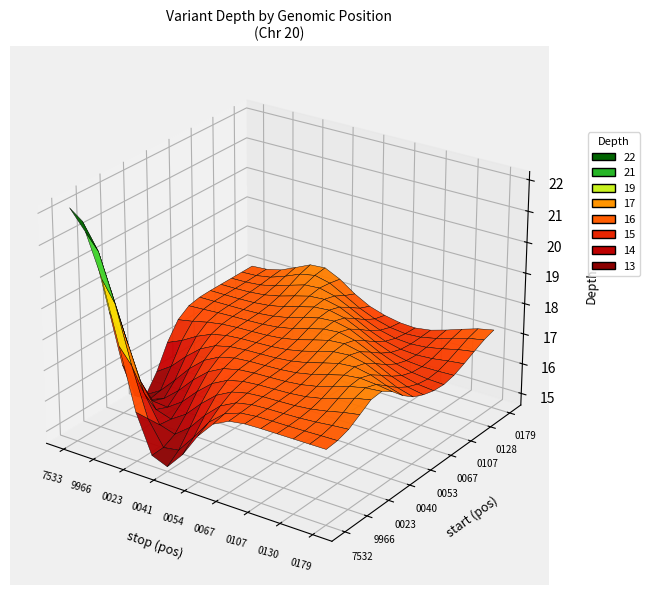

How many data points are above 17?

4